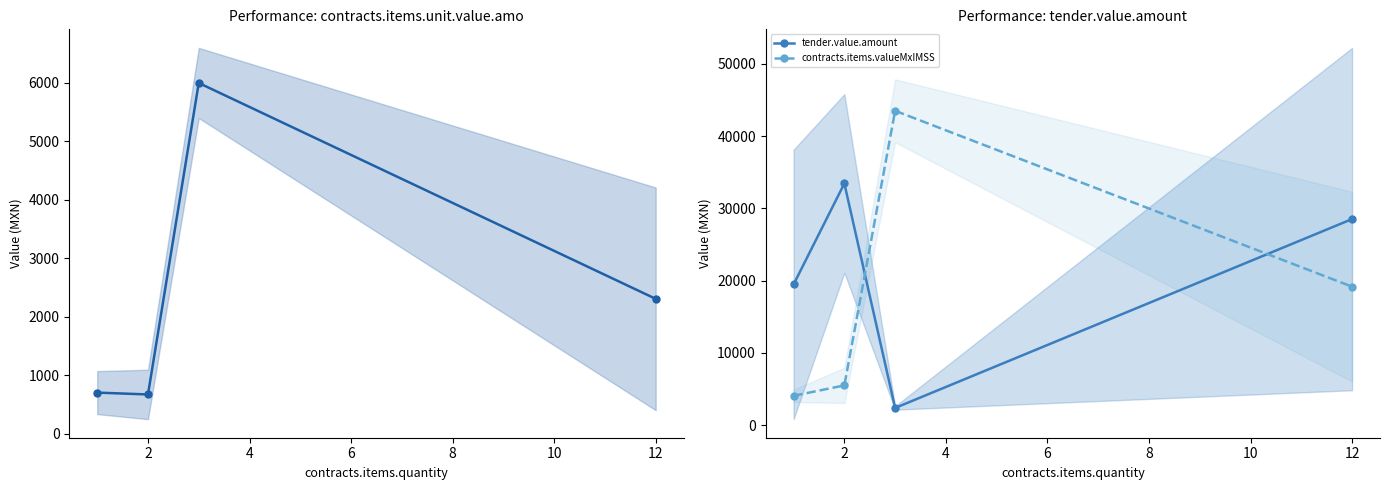

Count the number of categories in the chart.

4